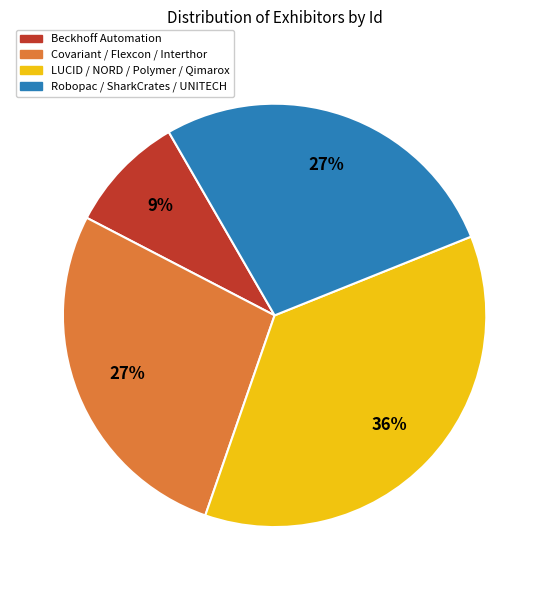

How many segments does this pie chart have?

4